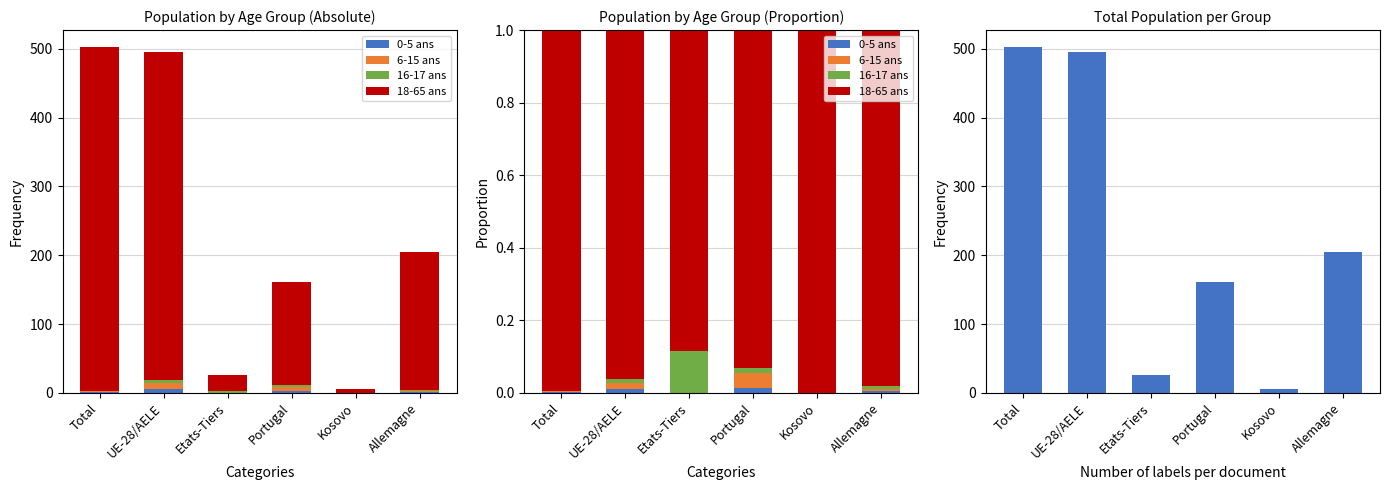

Is the value of Total at Total greater than the value of 0-5 ans at Portugal?

Yes